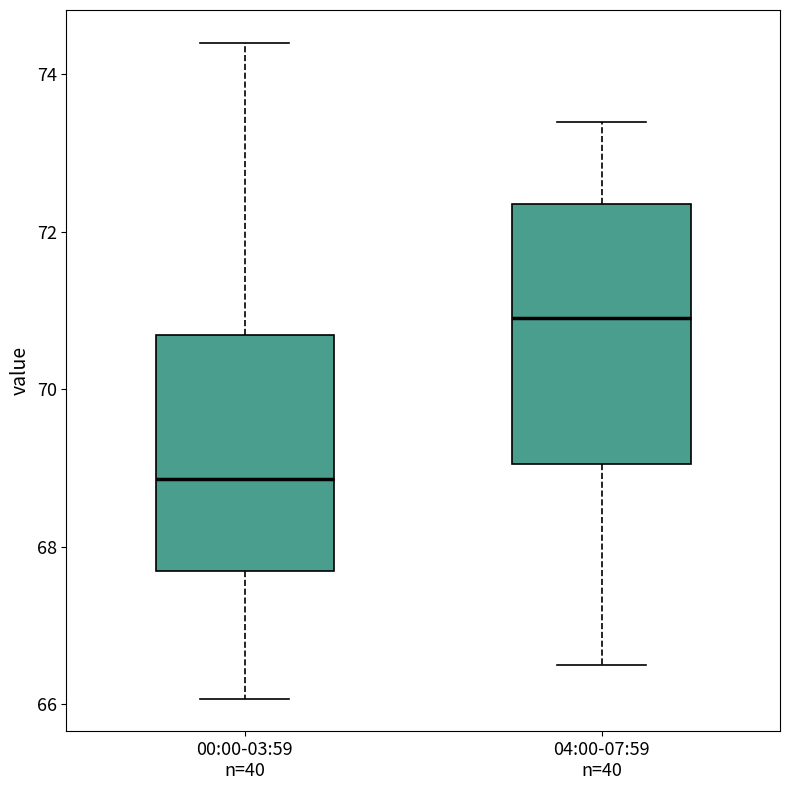

Which box's median line is the highest?

04:00-07:59 n=40